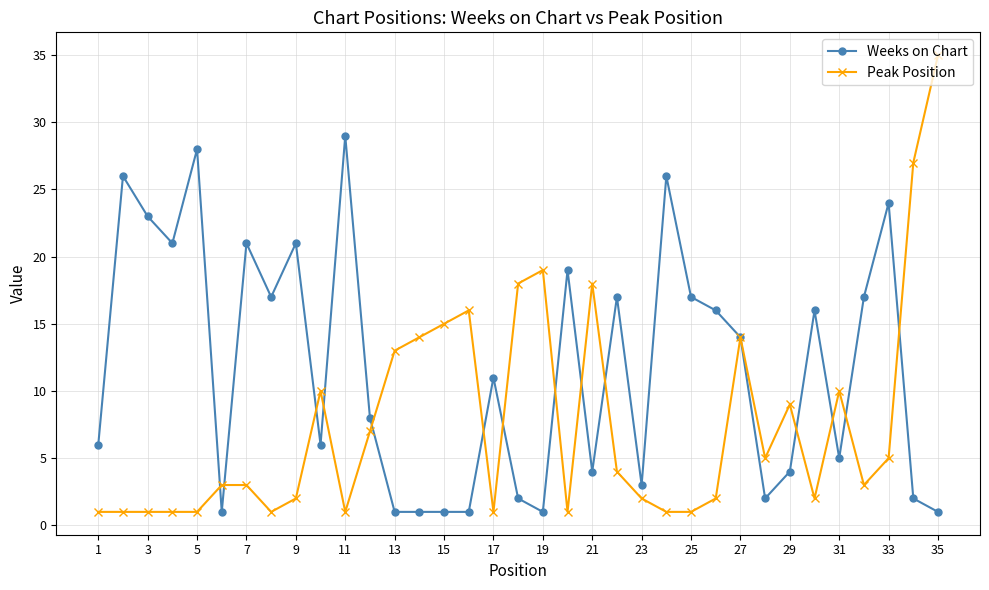

What is the greatest value displayed?

35